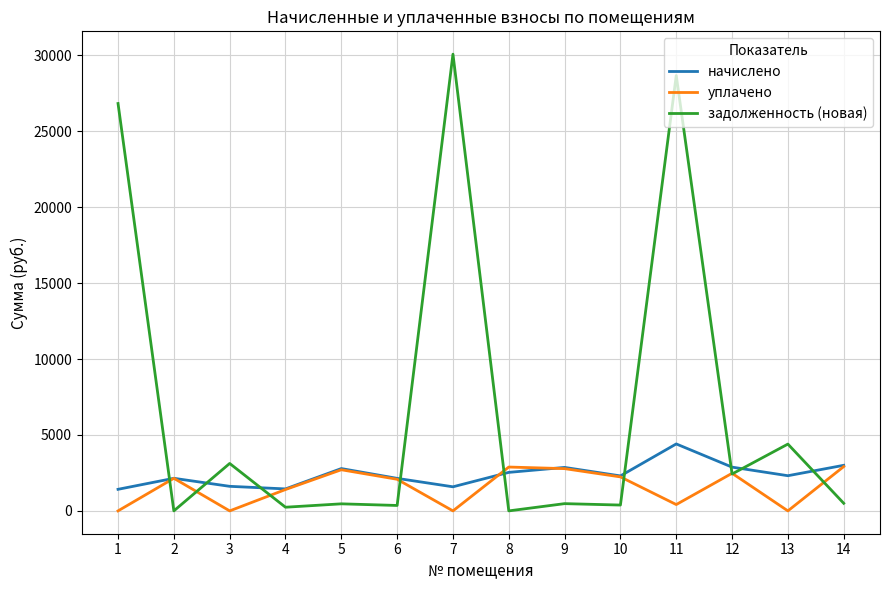

Is this an area chart (filled region under the line)?

No